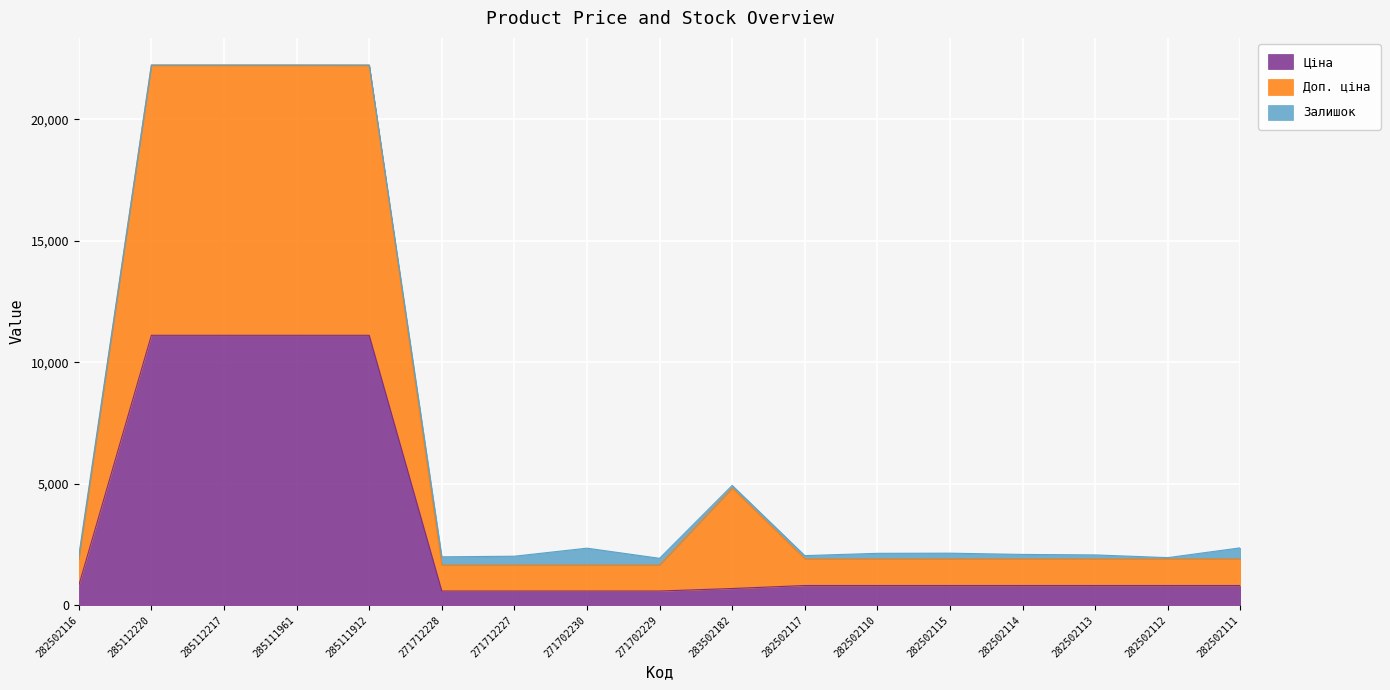

What is the minimum value for Ціна?

586.0